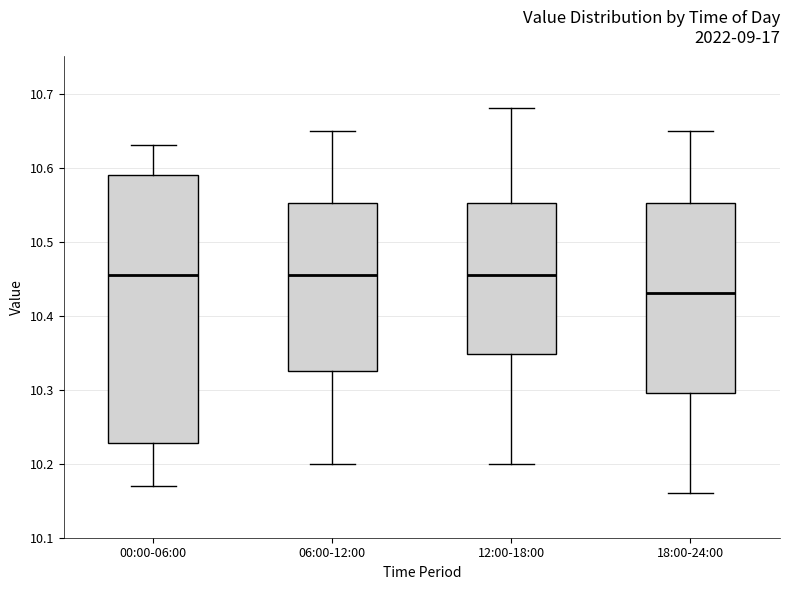

Where is the upper edge of the box for 12:00-18:00 on the y-axis? The values are not printed on the chart, so give them approximately, as read against the axis.

10.55